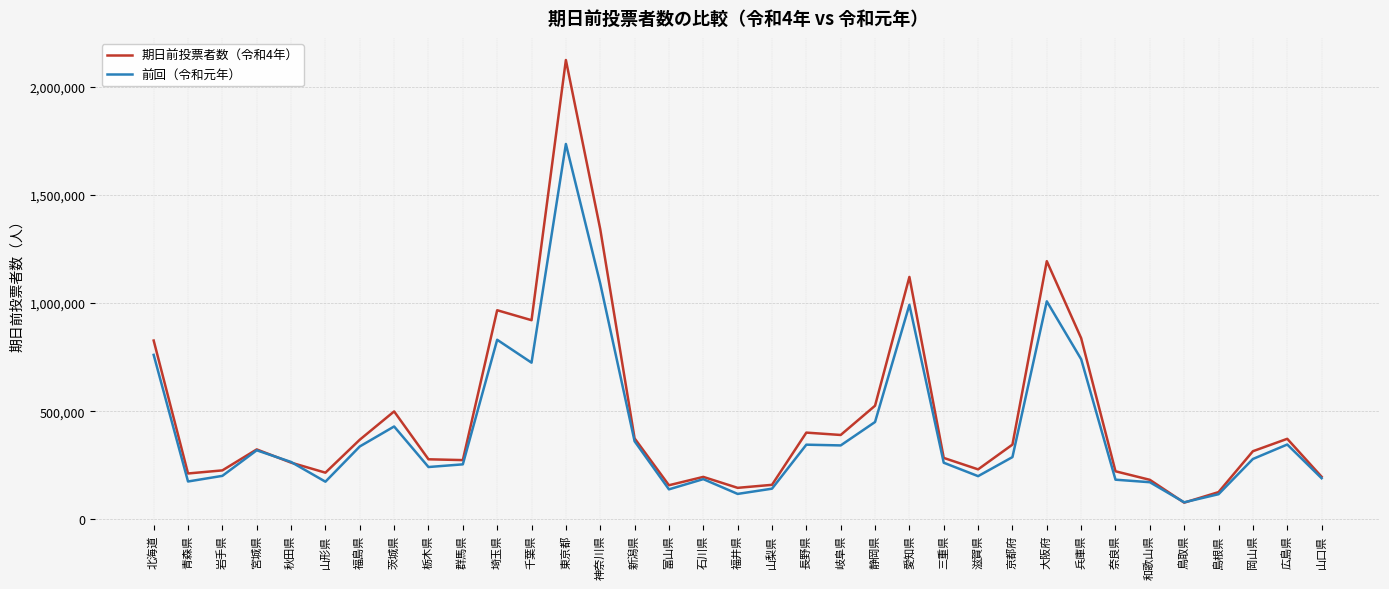

Which series has the largest range (max minus min)?

期日前投票者数（令和4年）